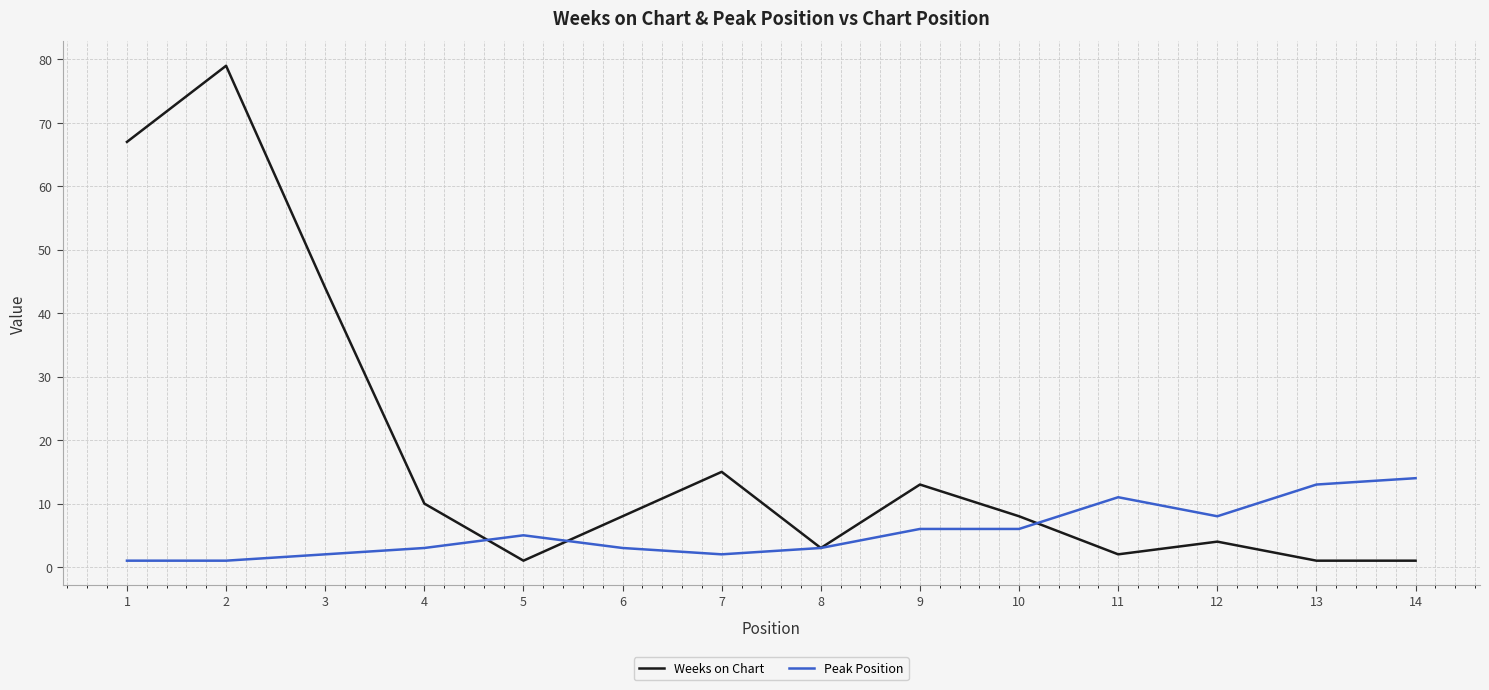

Between 1 and 14, which series saw the biggest shift?

Weeks on Chart